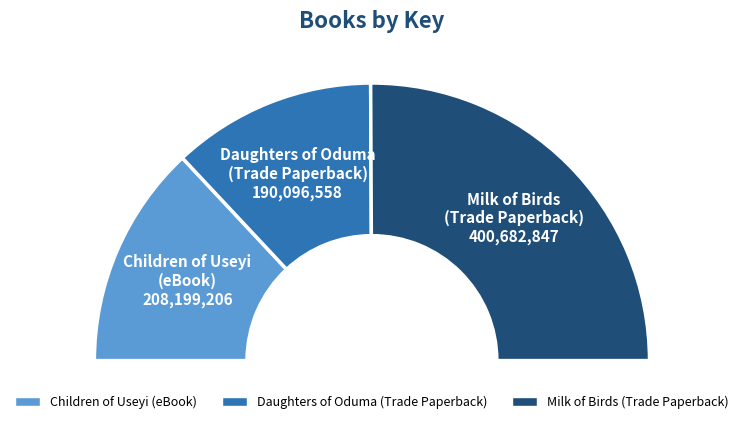

The Daughters of Oduma (Trade Paperback) slice represents 30% of the pie. True or false?

False